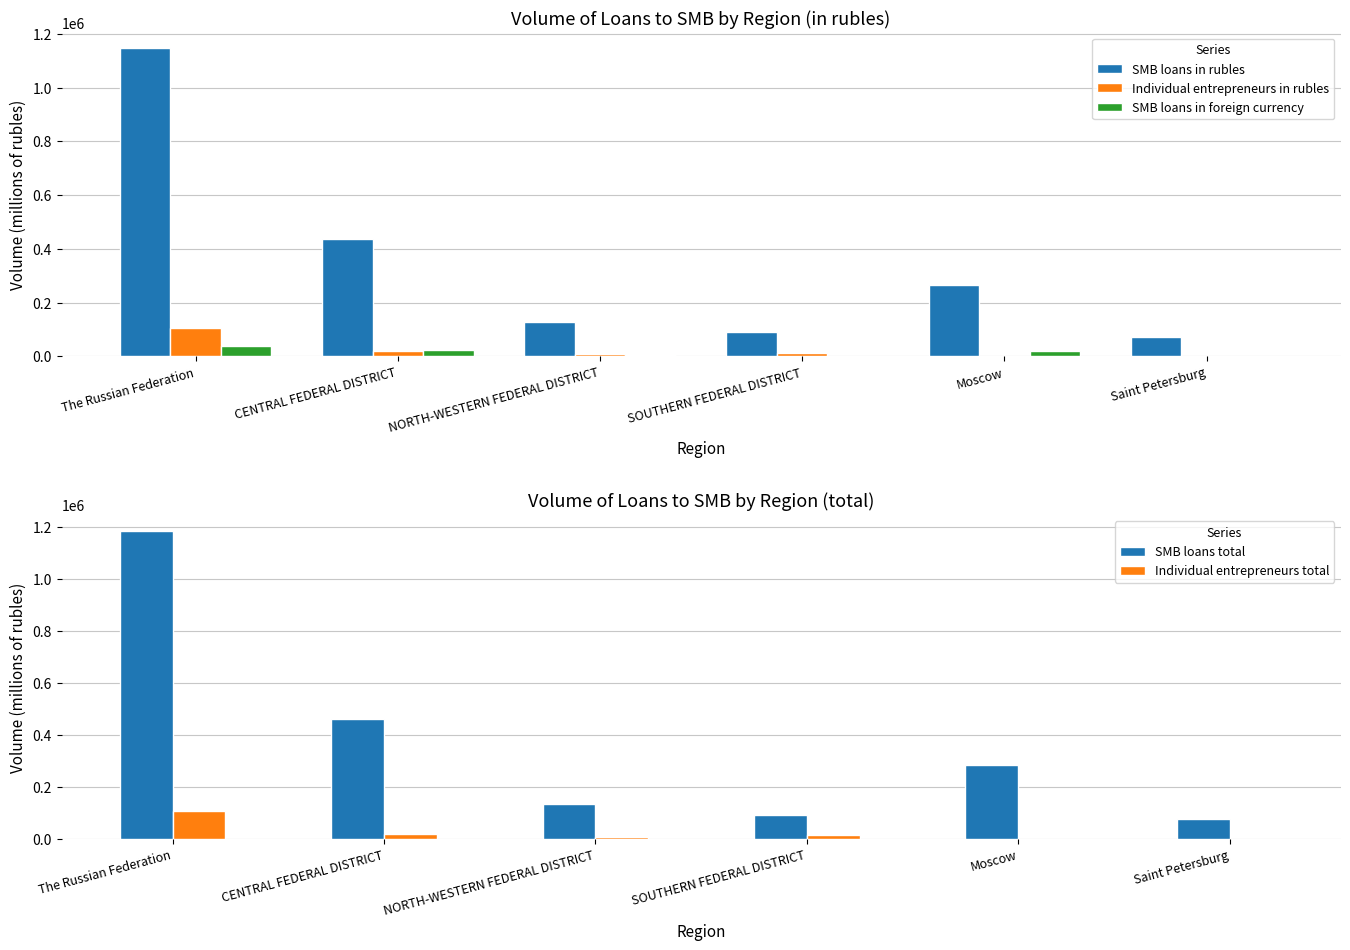

At which label is Individual entrepreneurs total closest to 54029?

CENTRAL FEDERAL DISTRICT